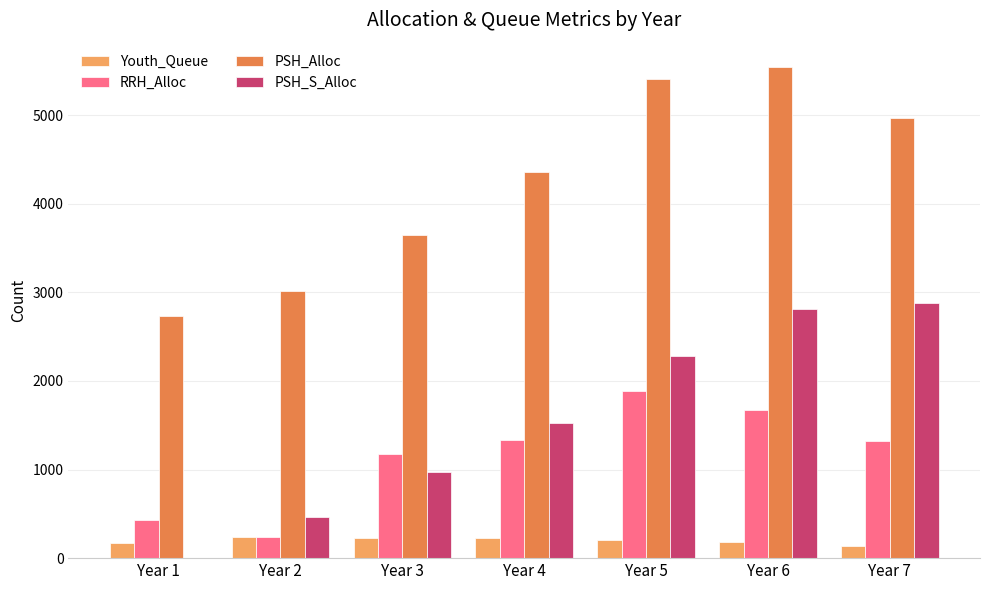

What is the sum of the Youth_Queue values at Year 3 and Year 6?

416